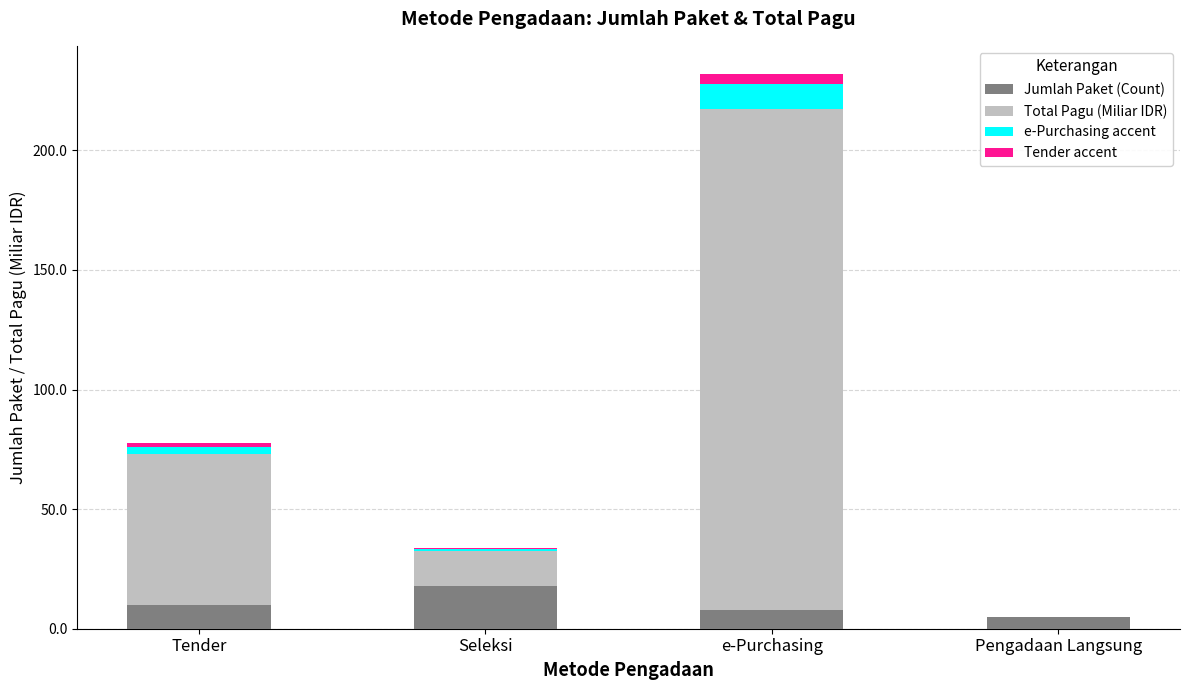

How many data points does each series have?

4